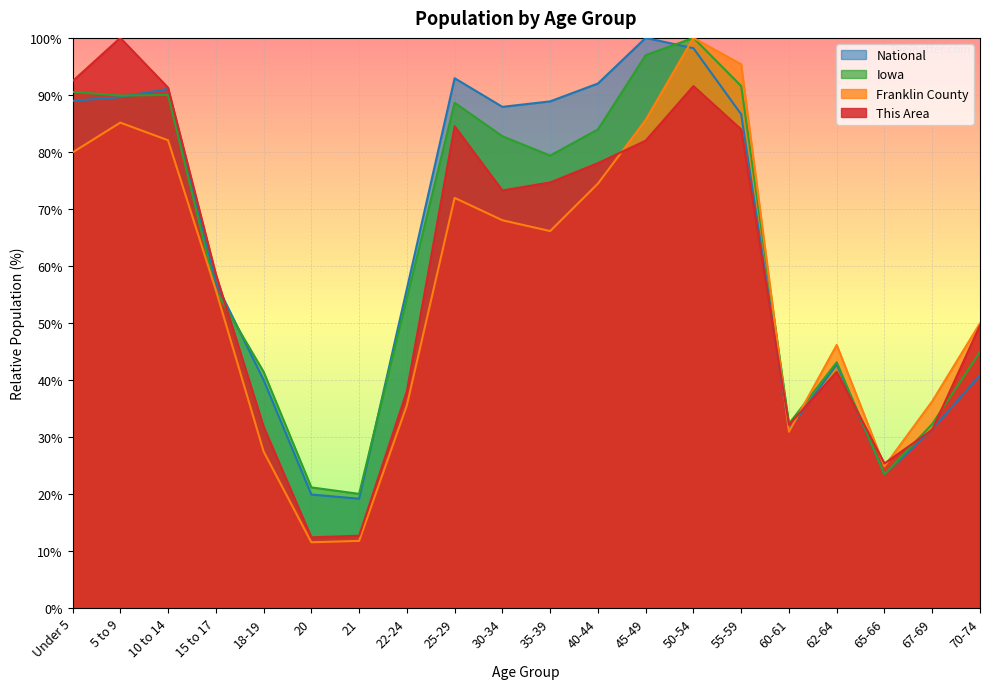

At which category does National reach its first local valley?

21